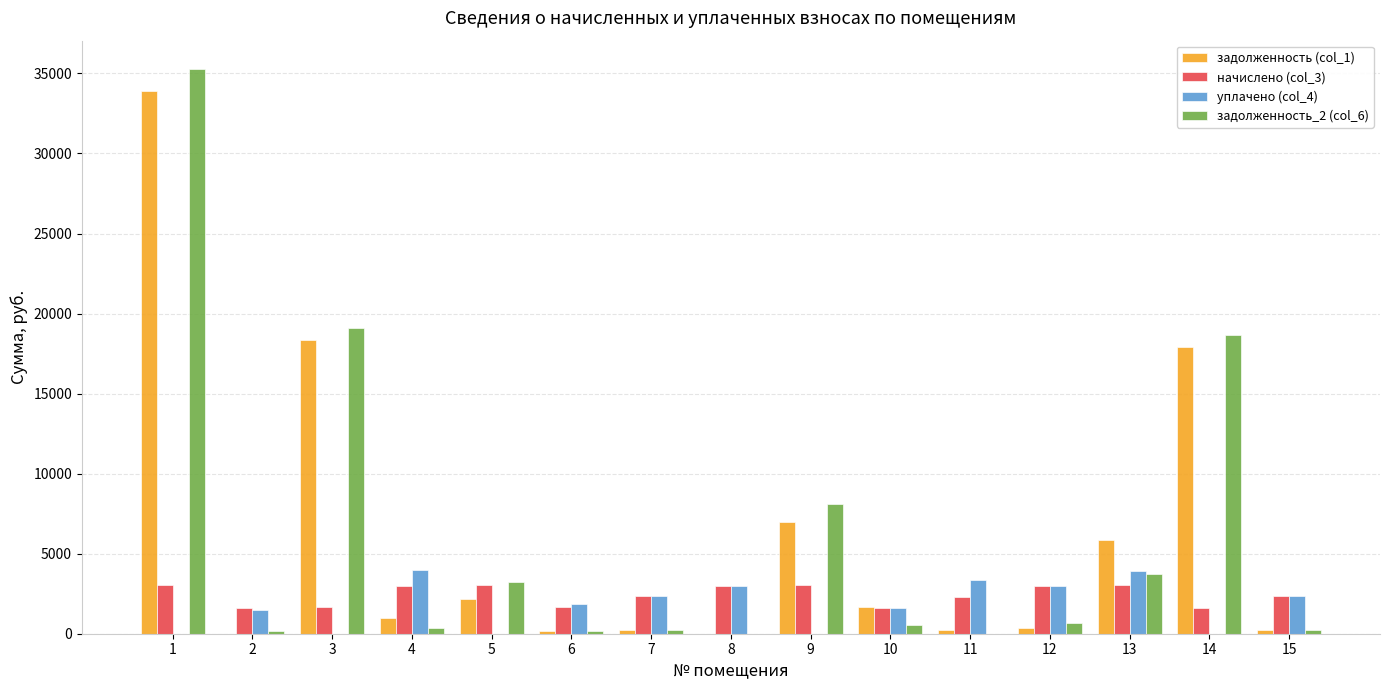

At which category is the sum across all series the highest?

1